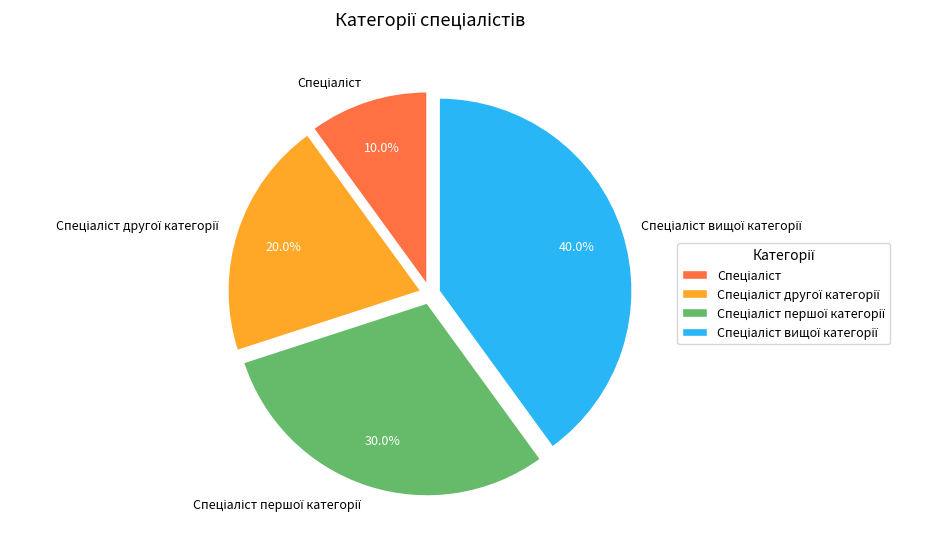

Is there any slice that represents more than half of the pie?

No